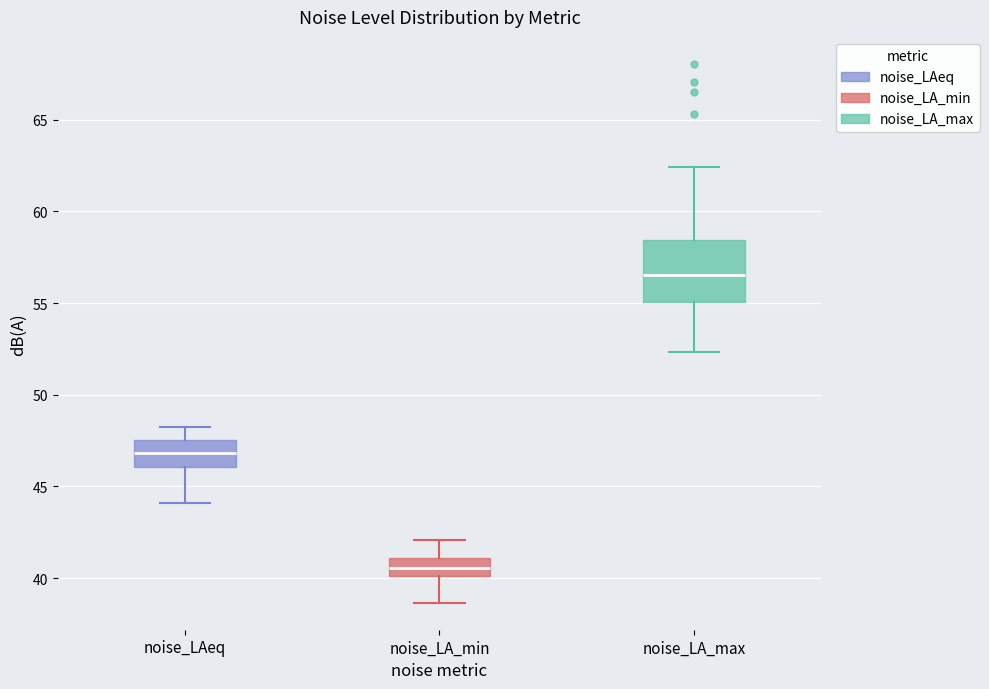

Which box's median line is the lowest?

noise_LA_min